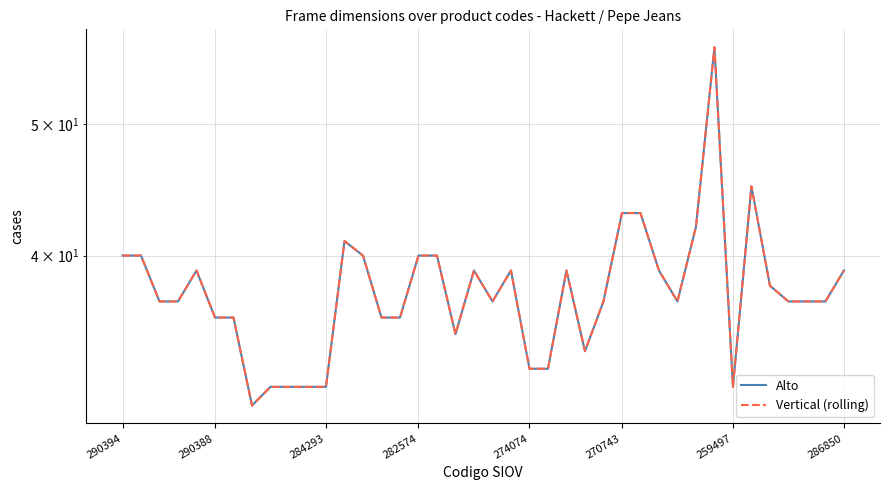

What position from the left is 290388?

6